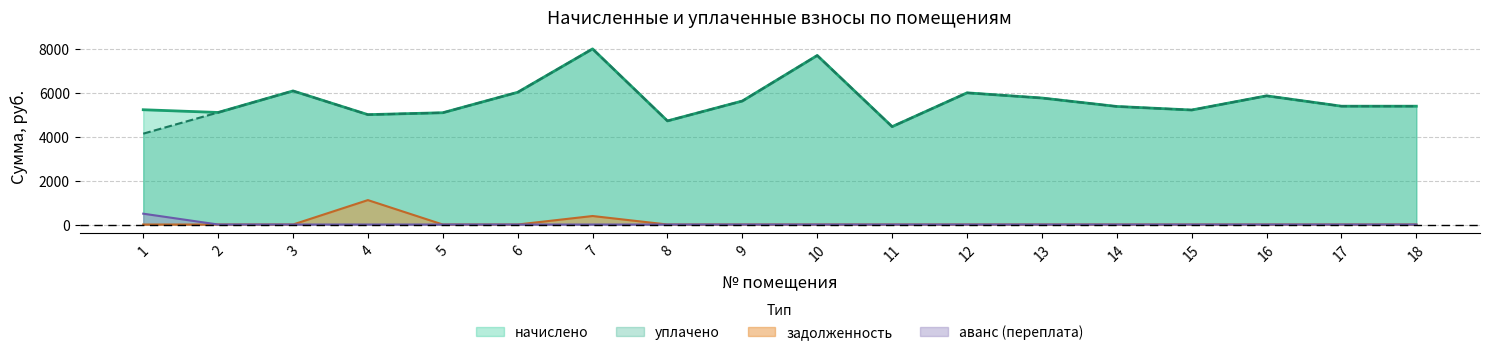

At how many categories does at least one series exceed 1732?

18